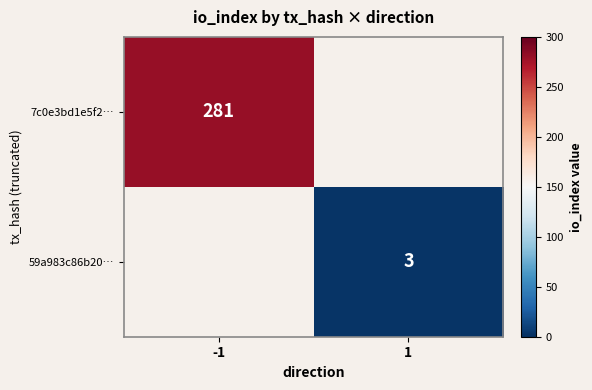

The value of 7c0e3bd1e5f2… at -1 is 281. True or false?

True